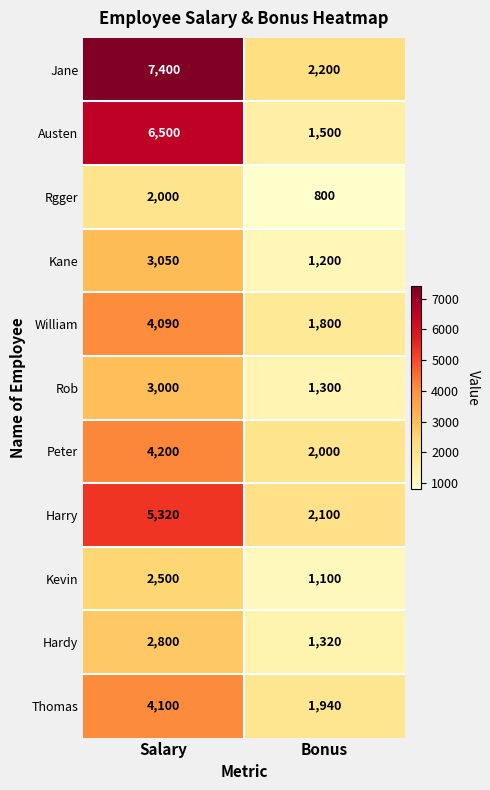

Reading left to right, what are all the values shown in this chart?

Jane: 7400	2200
Austen: 6500	1500
Rgger: 2000	800
Kane: 3050	1200
William: 4090	1800
Rob: 3000	1300
Peter: 4200	2000
Harry: 5320	2100
Kevin: 2500	1100
Hardy: 2800	1320
Thomas: 4100	1940